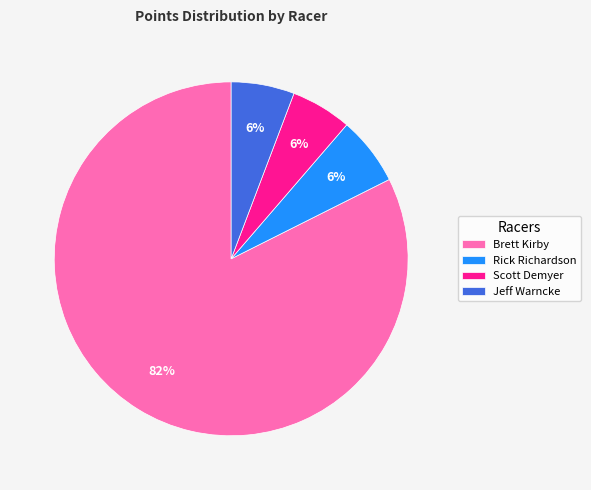

Is it true that Brett Kirby is 83% of the pie?

True